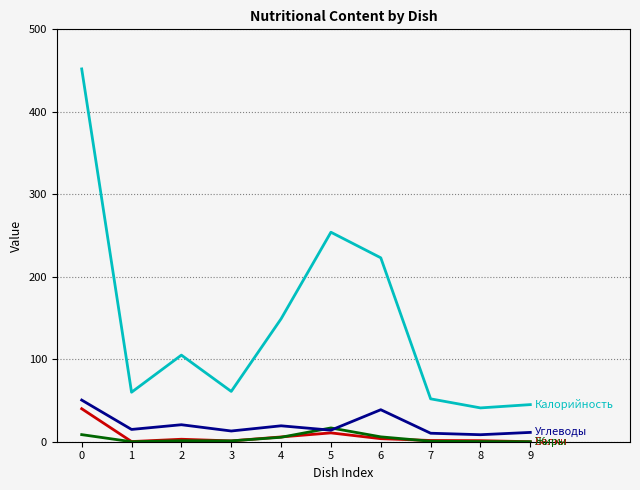

What is the greatest value displayed?

452.0